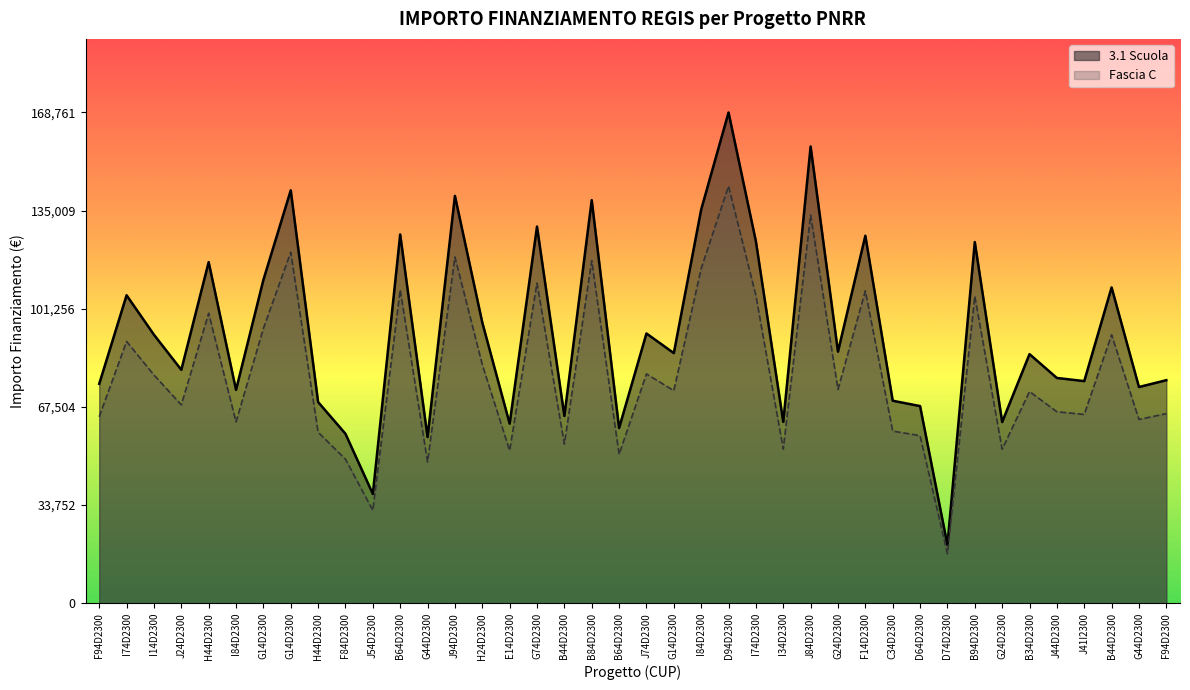

The Fascia C series shows 177031.8 at B84D2300. True or false?

False